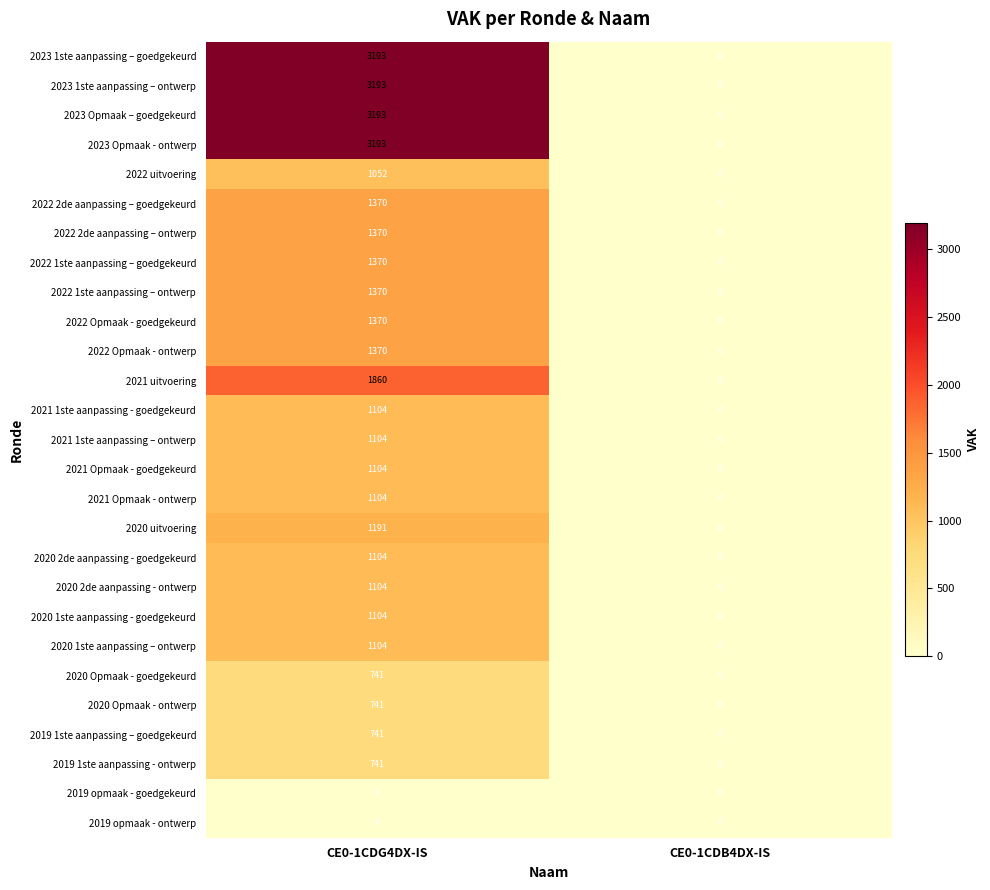

The 2022 1ste aanpassing – ontwerp series shows 582 at CE0-1CDG4DX-IS. True or false?

False